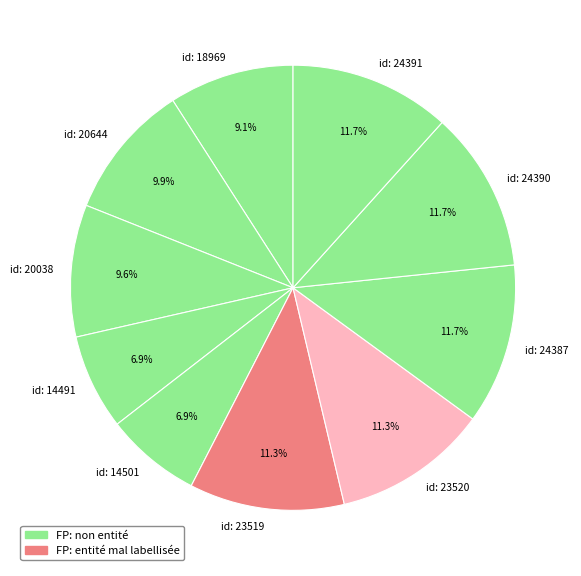

How many segments does this pie chart have?

10